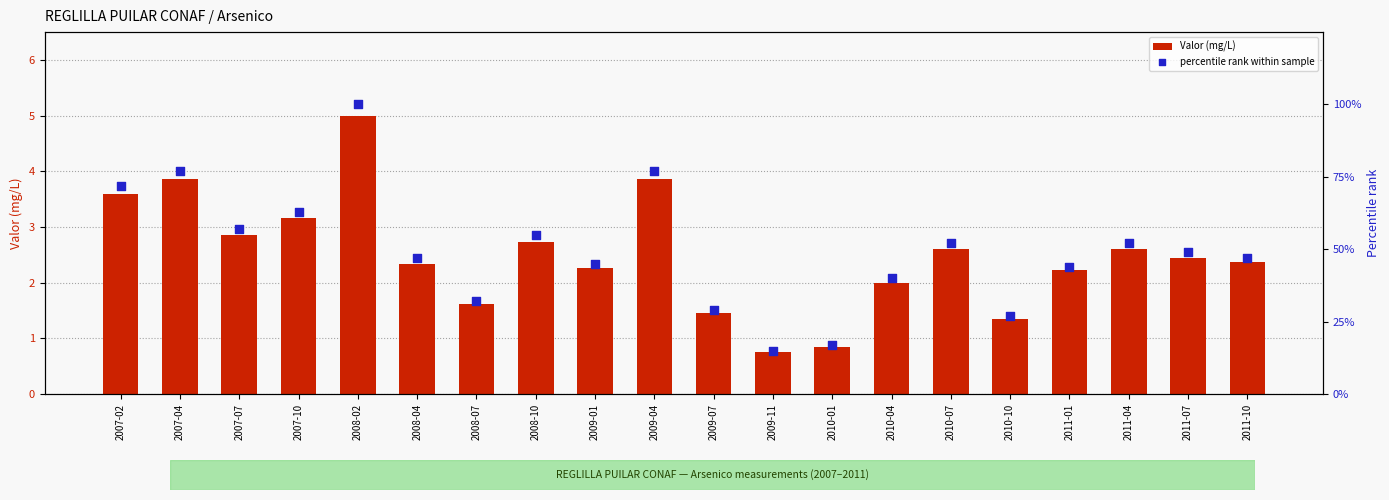

Which series contains the highest Y value?

percentile rank within sample